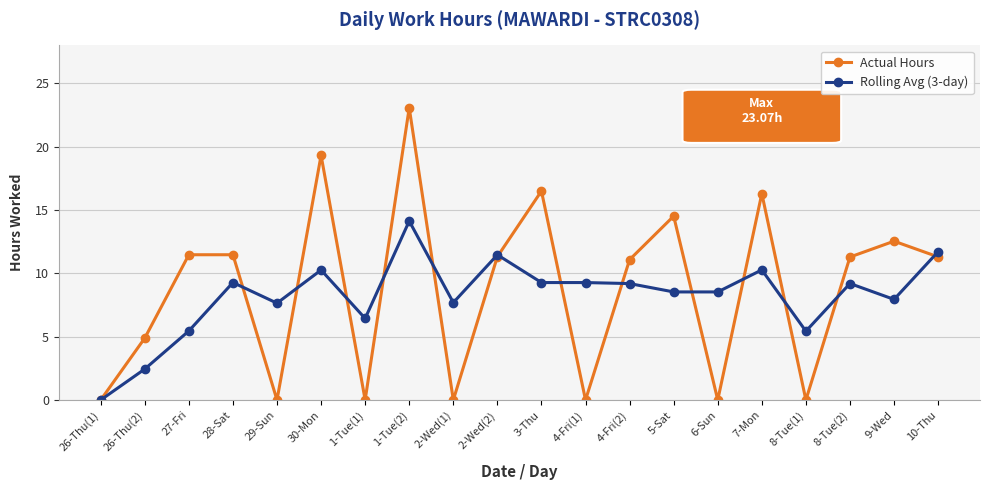

What is the total value across all series at 6-Sun?

8.5